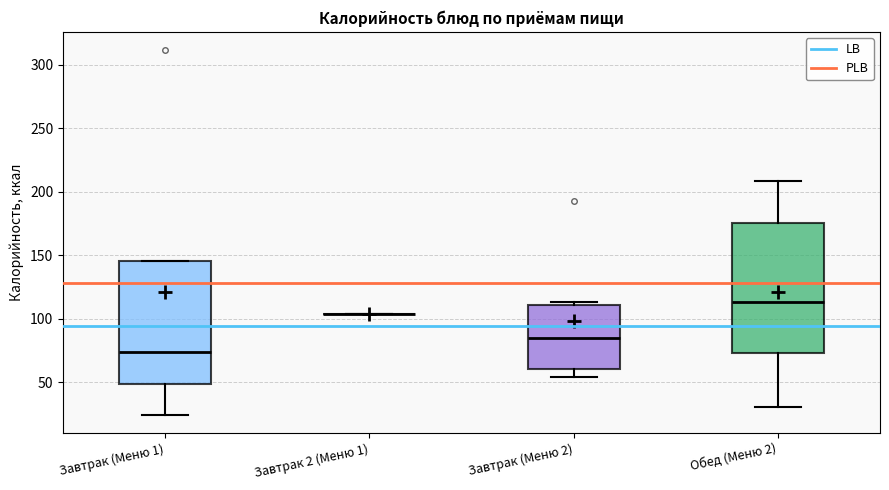

Reading left to right, read every box against the y-axis: the position of its median line, the range the box covers, and the ends of its whiskers. The values are not printed on the chart, so give them approximately, as read against the axis.

Завтрак (Меню 1): median 75, box 50 to 145, whiskers 25 to 145
Завтрак 2 (Меню 1): box collapsed to a line at 105, whiskers 105 to 105
Завтрак (Меню 2): median 85, box 60 to 110, whiskers 55 to 115
Обед (Меню 2): median 115, box 75 to 175, whiskers 30 to 210